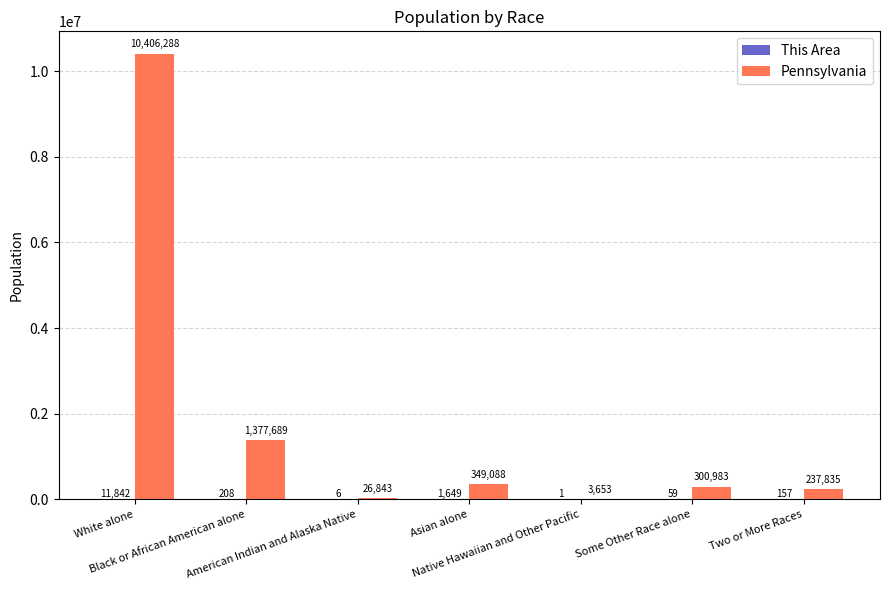

Which series has the largest total across all categories?

Pennsylvania